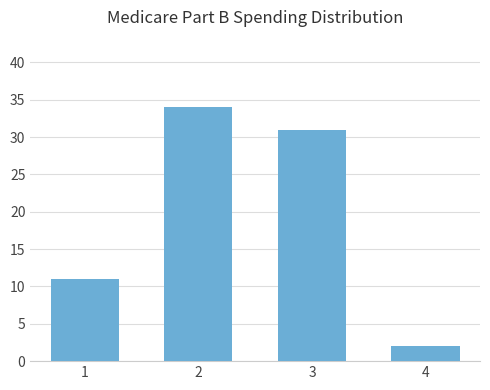

Reading left to right, list all the values displayed in this chart.

1=11	2=34	3=31	4=2